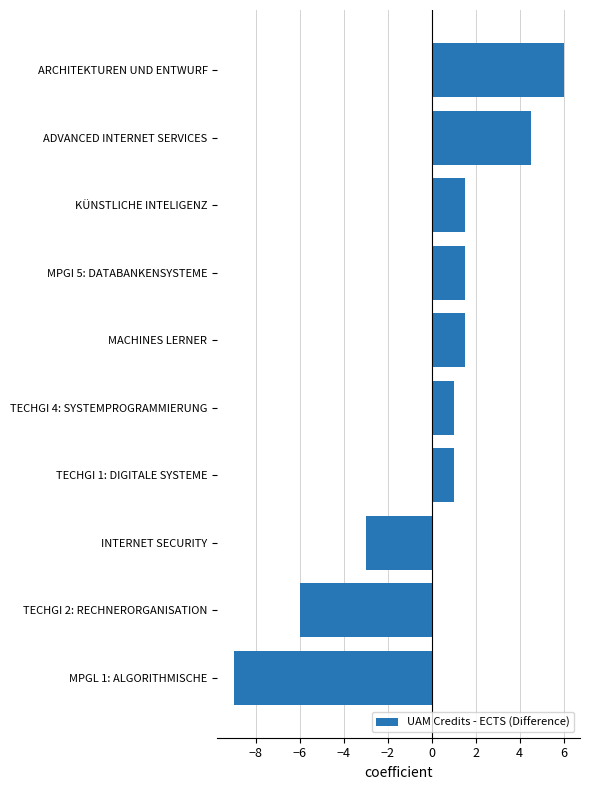

Reading bottom to top, transcribe all the data shown in this chart.

-9.0	-6.0	-3.0	1.0	1.0	1.5	1.5	1.5	4.5	6.0